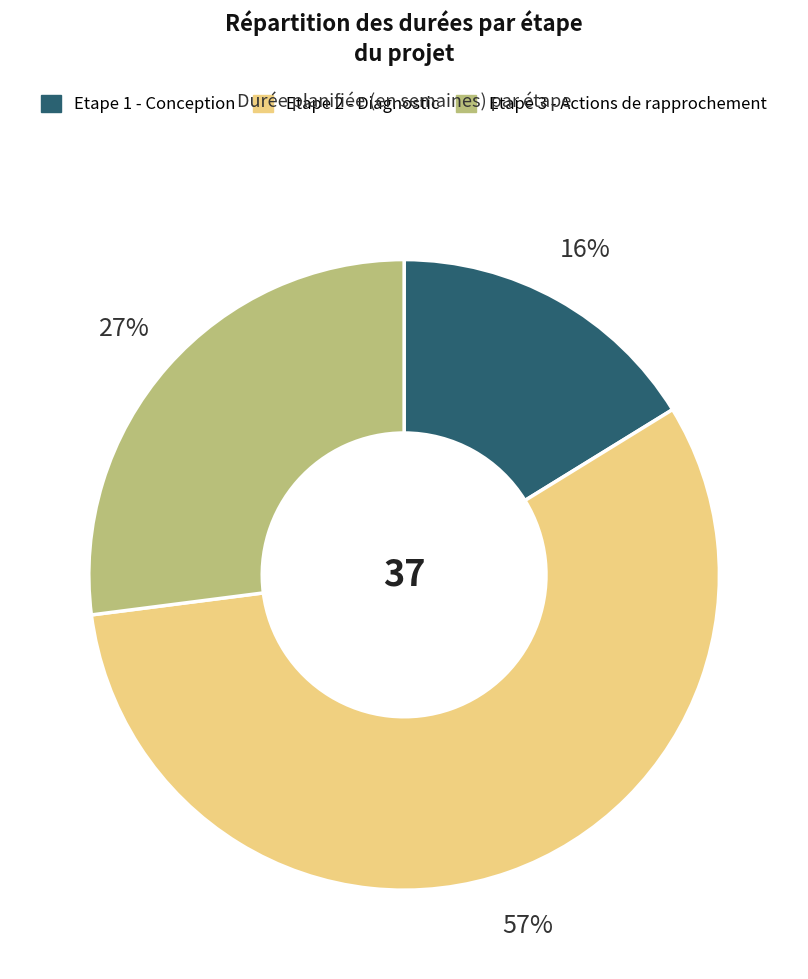

To the nearest percent, what is the difference between the largest and smallest slice percentages?

41%